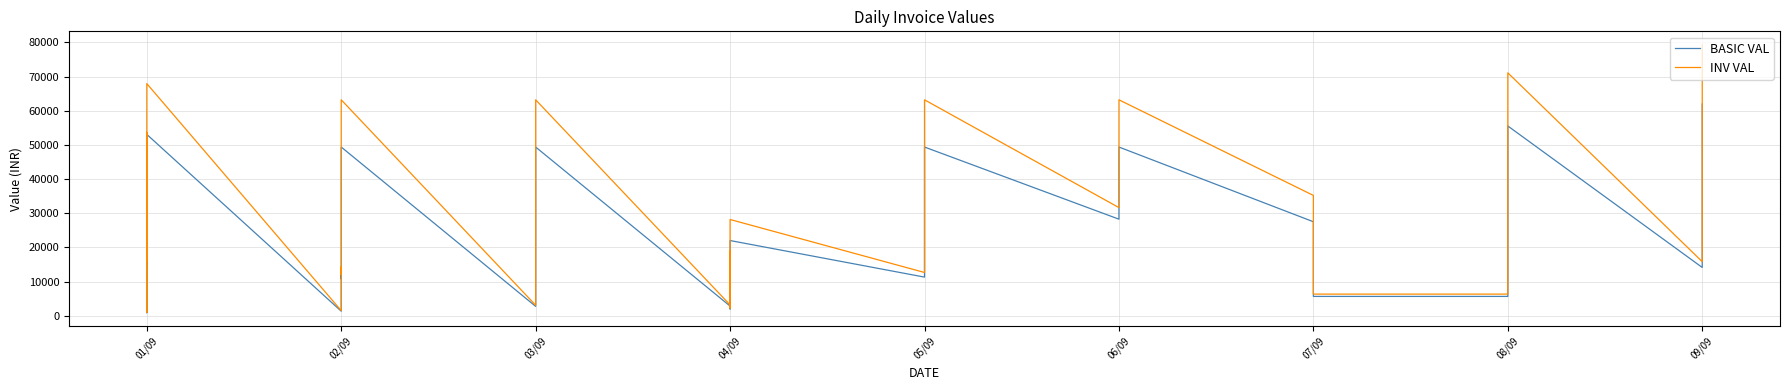

What is the average value of the BASIC VAL series?

21810.5